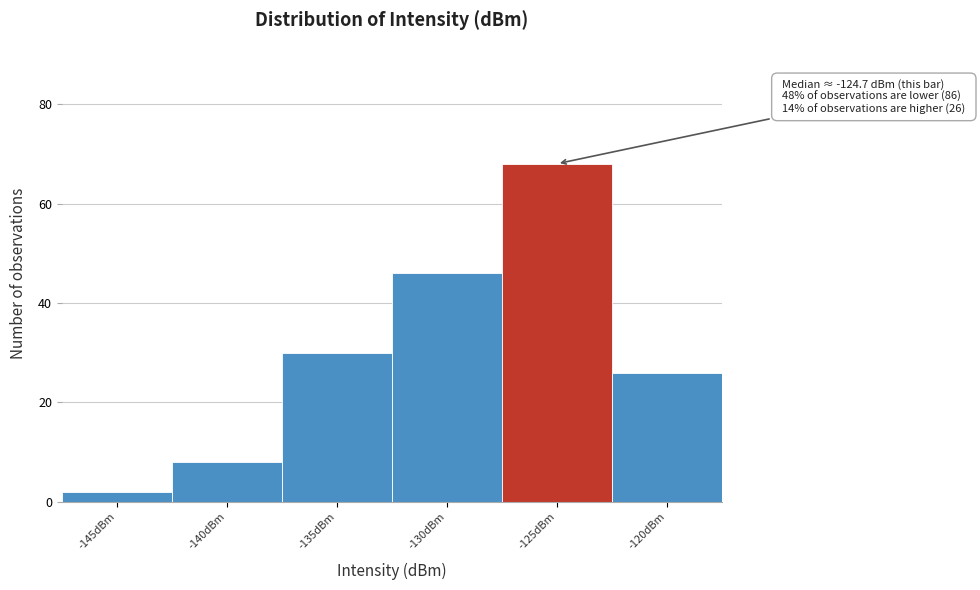

Reading left to right, extract all data points from this chart.

2	8	30	46	68	26